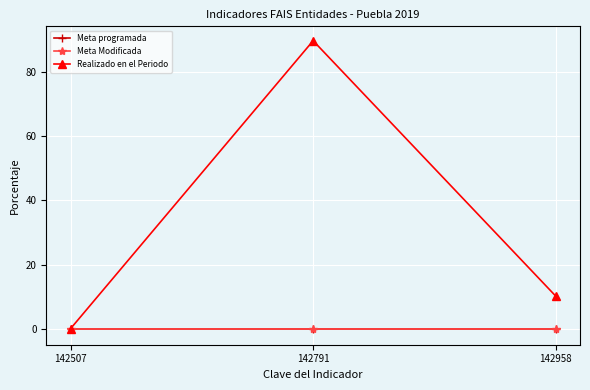

Is it true that Realizado en el Periodo equals 31.4 at 142507?

False